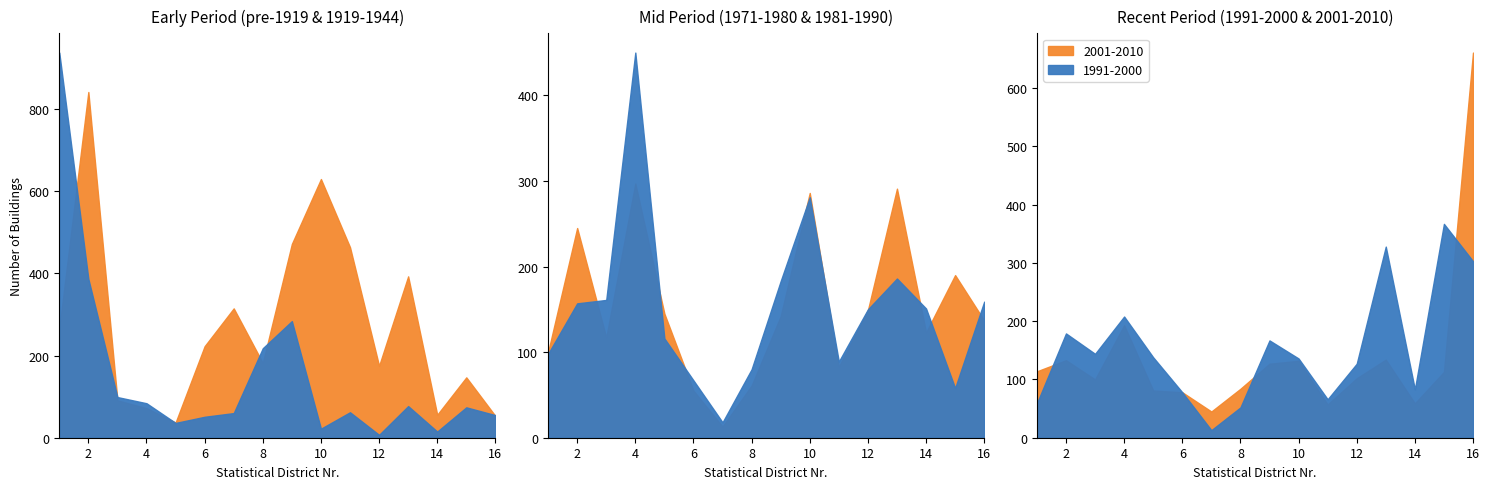

The vor 1919 series shows 84 at 4. True or false?

True